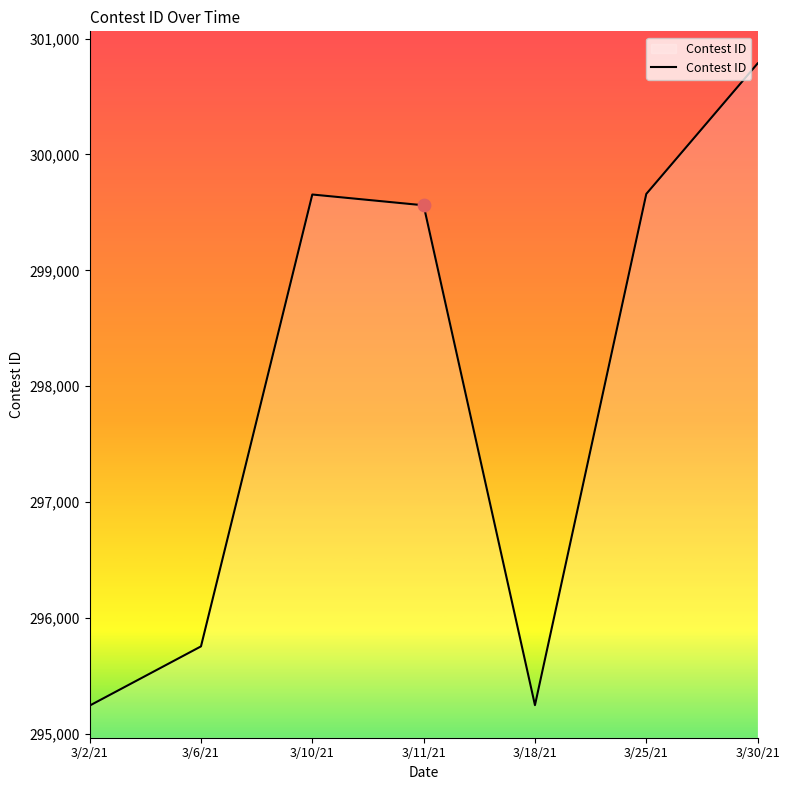

What is the change in value from 3/2/21 to 3/6/21?

+511